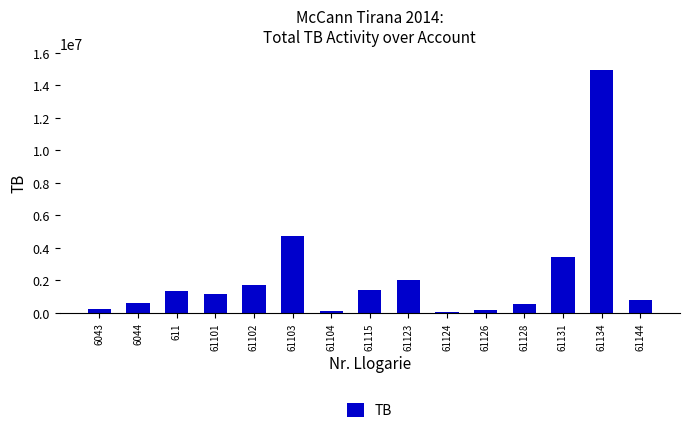

What is the sum of all values?

33343095.0